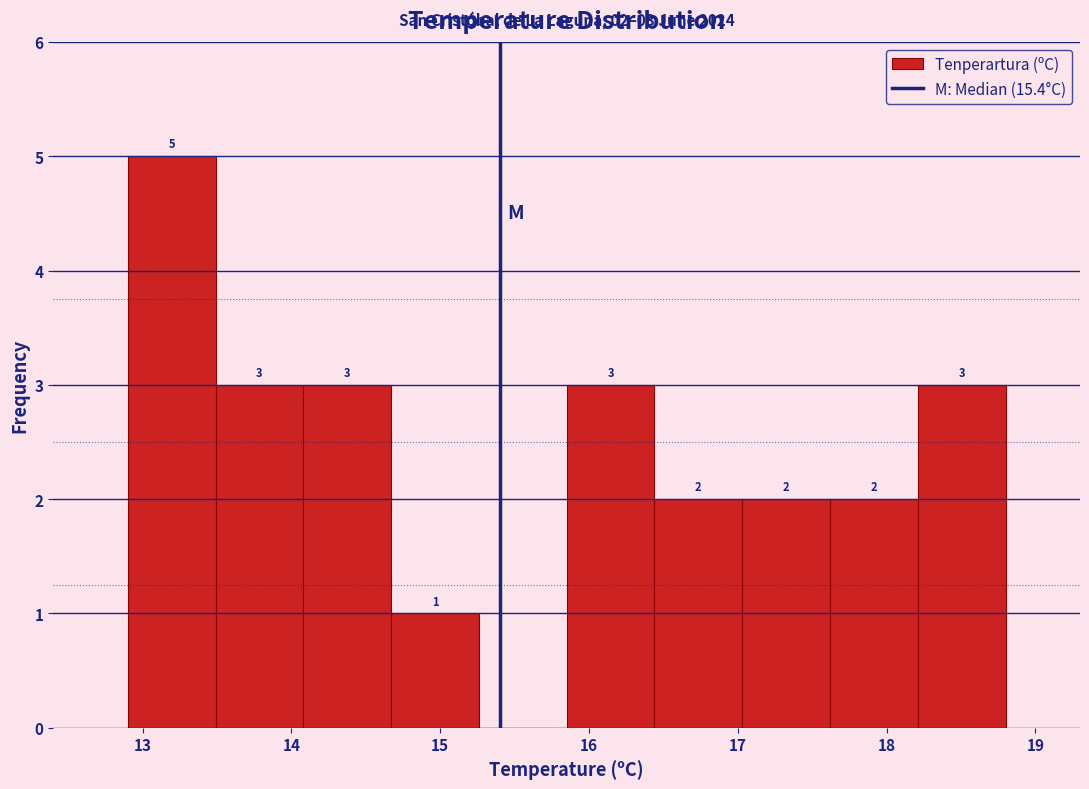

Over which range of the x-axis is the bar tallest?

12.90 to 13.49